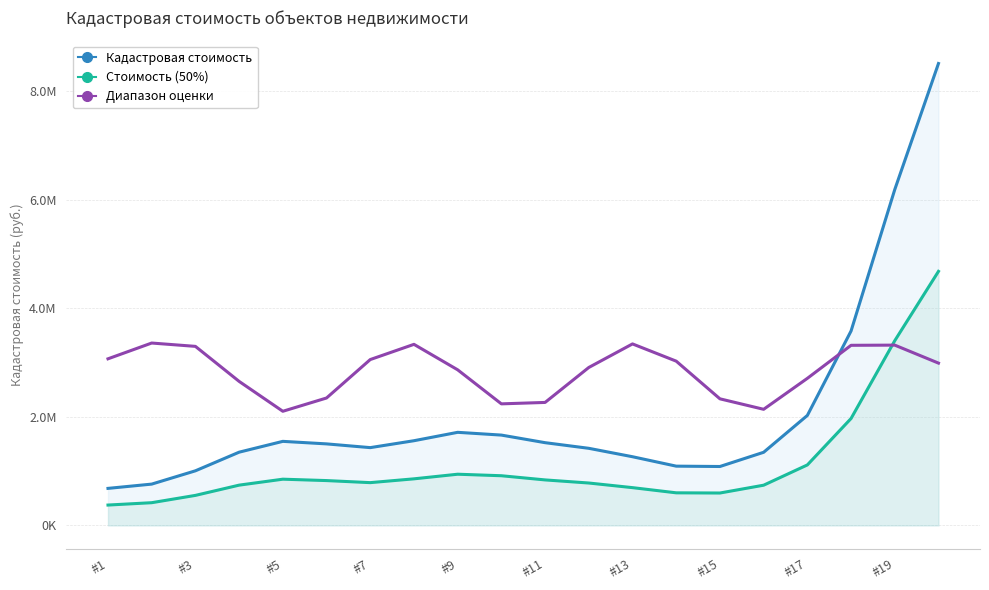

Is the value of Стоимость (50%) at #3 greater than the value of Диапазон оценки at #15?

No